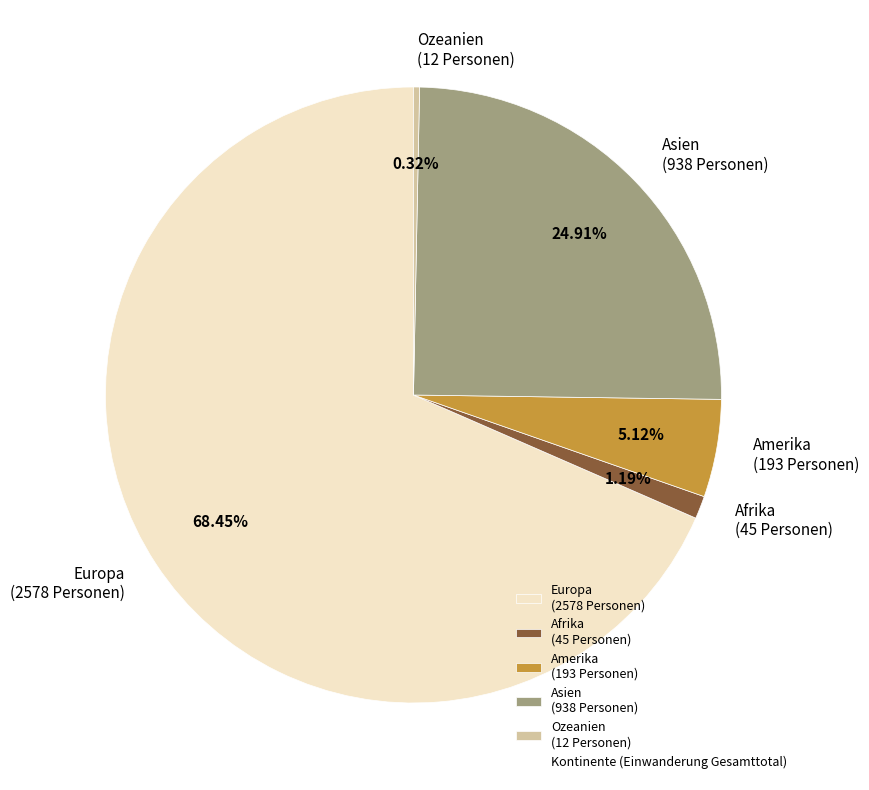

How many slices are in this pie chart?

5